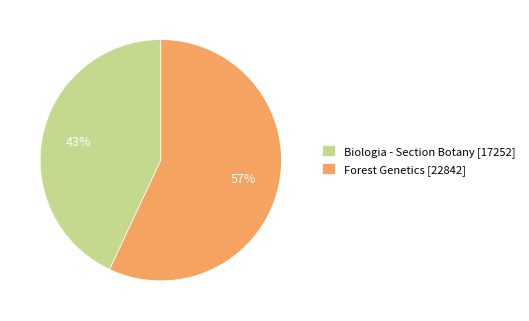

What is the largest slice in the pie chart?

Forest Genetics